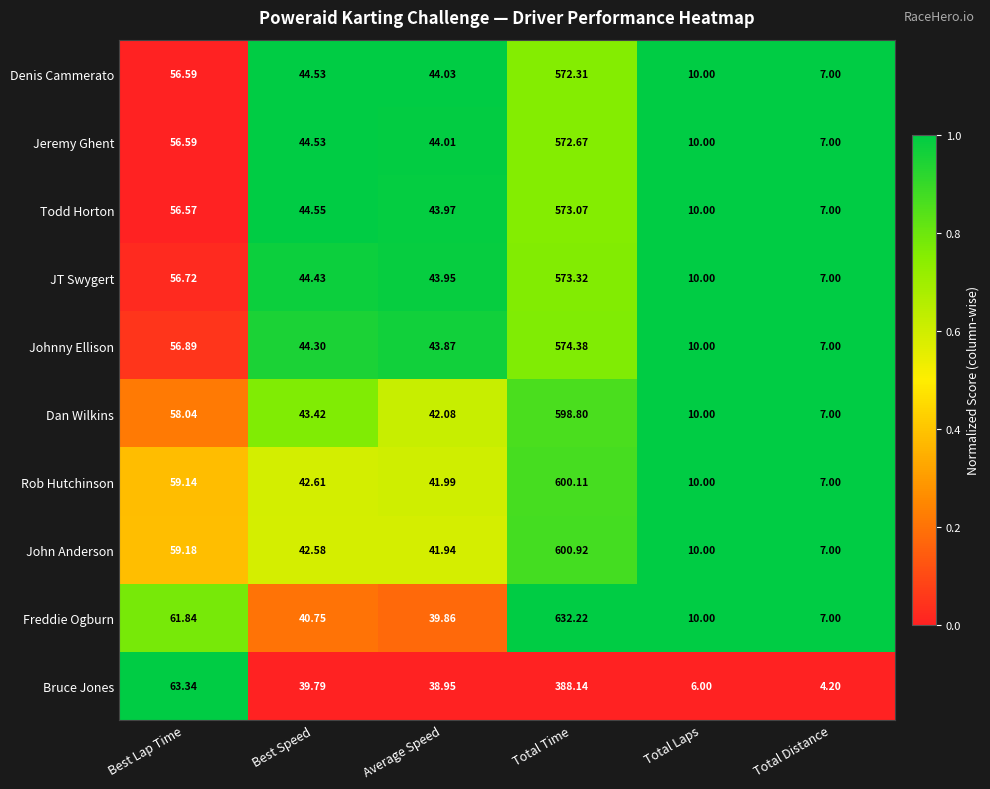

Which series has the largest total across all categories?

Freddie Ogburn